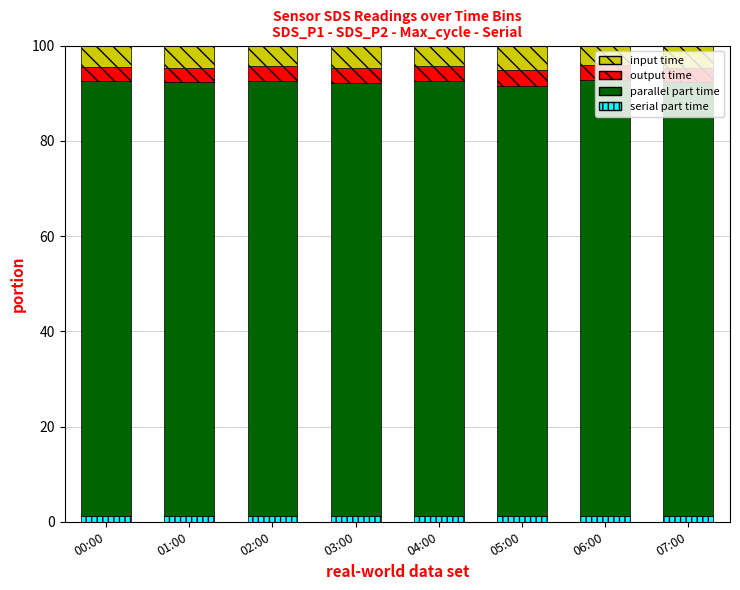

The serial part time series shows 1.1 at 04:00. True or false?

True